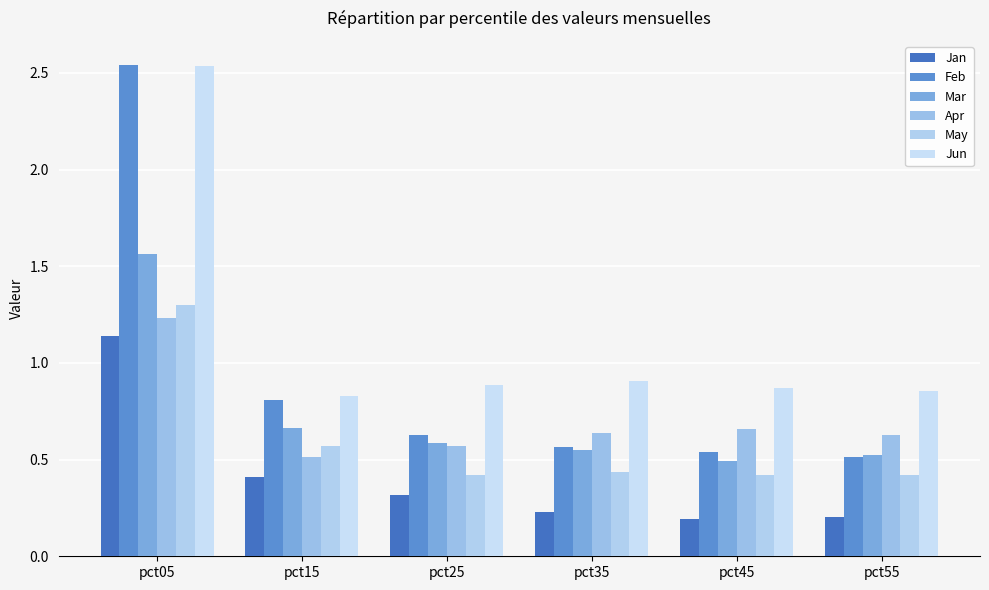

What is the difference between the maximum and second lowest values in the Feb series?

2.0